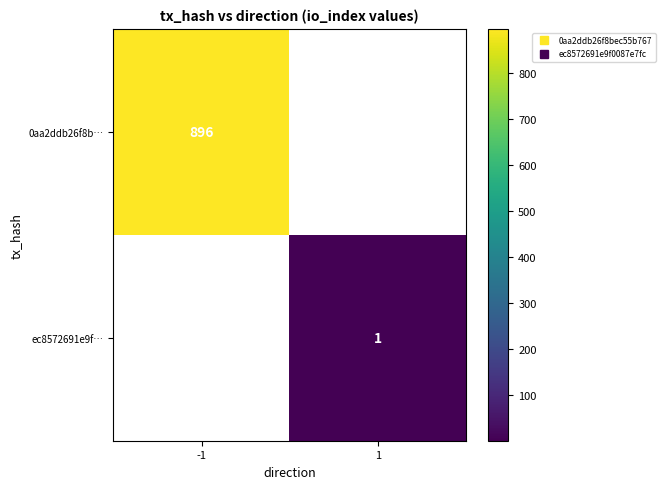

Which has a higher value, 1 or -1?

-1